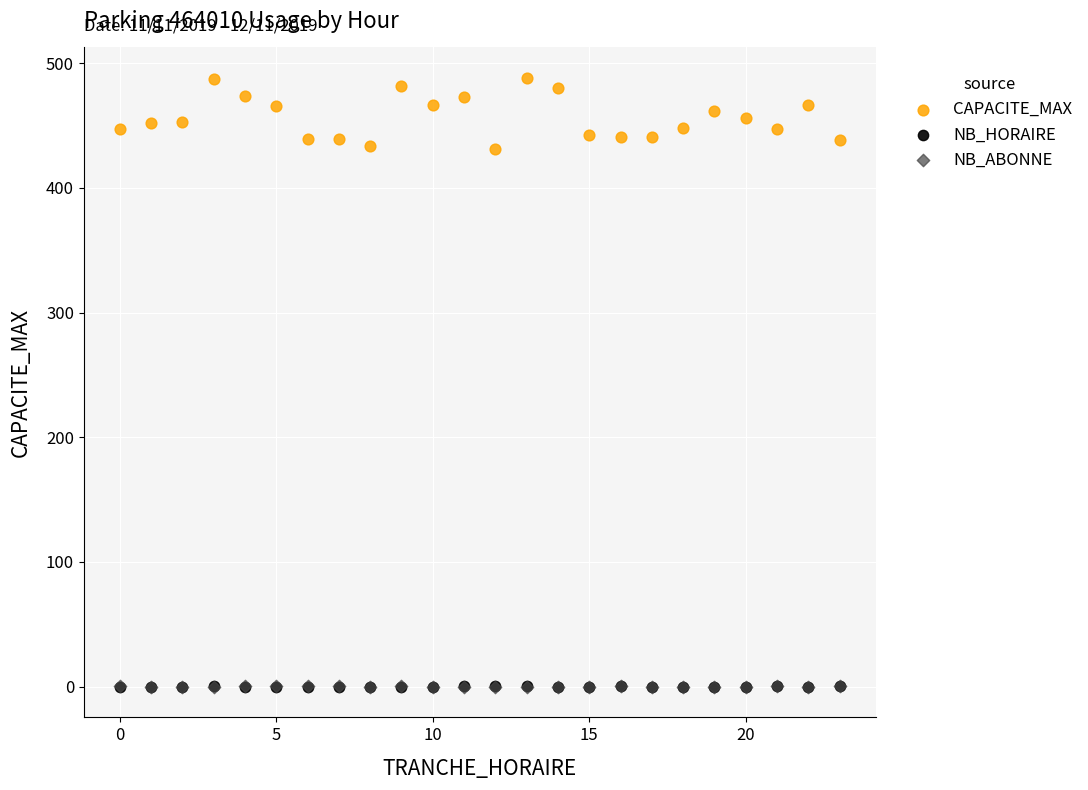

What are all the series names shown in the legend?

CAPACITE_MAX, NB_HORAIRE, NB_ABONNE